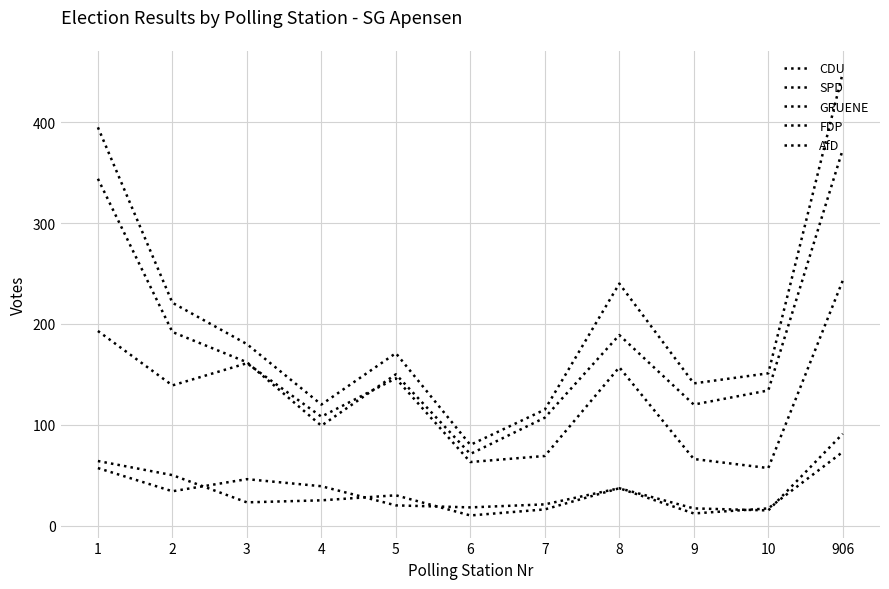

What is the total value across all series at 1?

1053